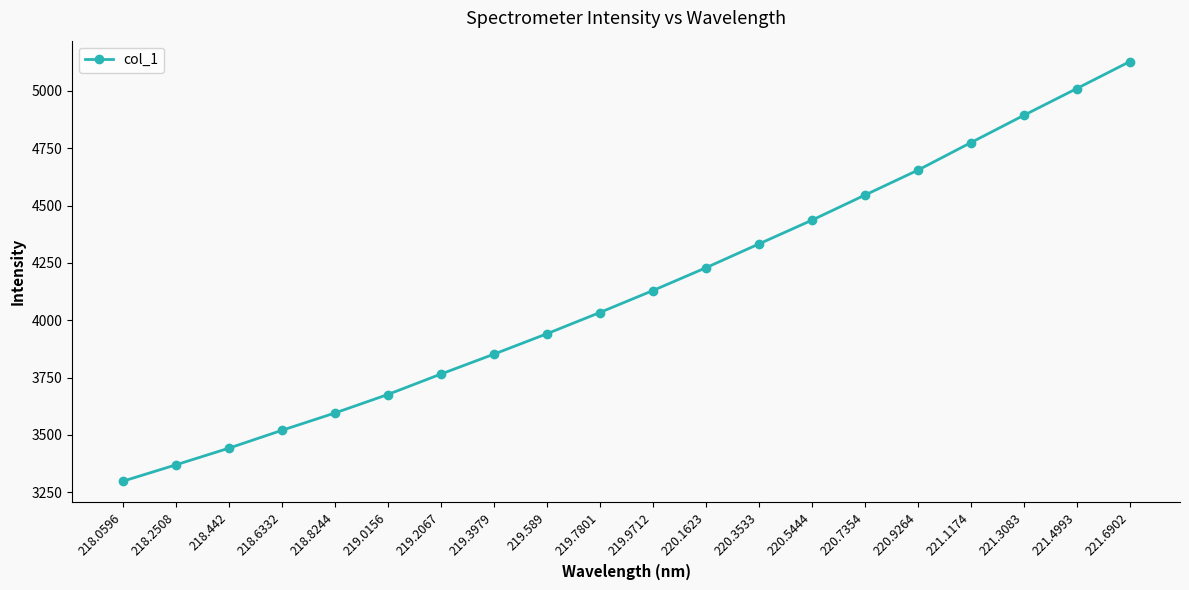

True or false: the data shows 4654.0 at 220.9264.

True